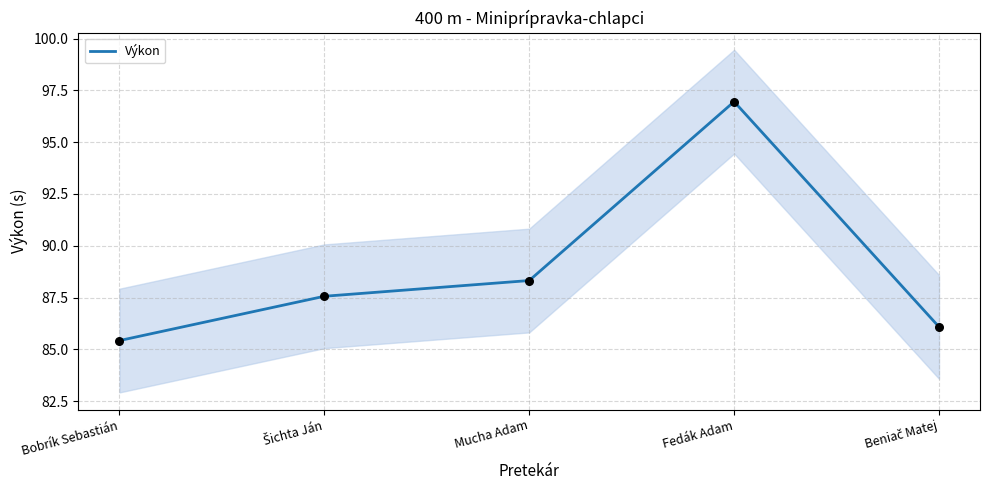

Approximately how many times larger is the value at Šichta Ján compared to Mucha Adam?

1.0